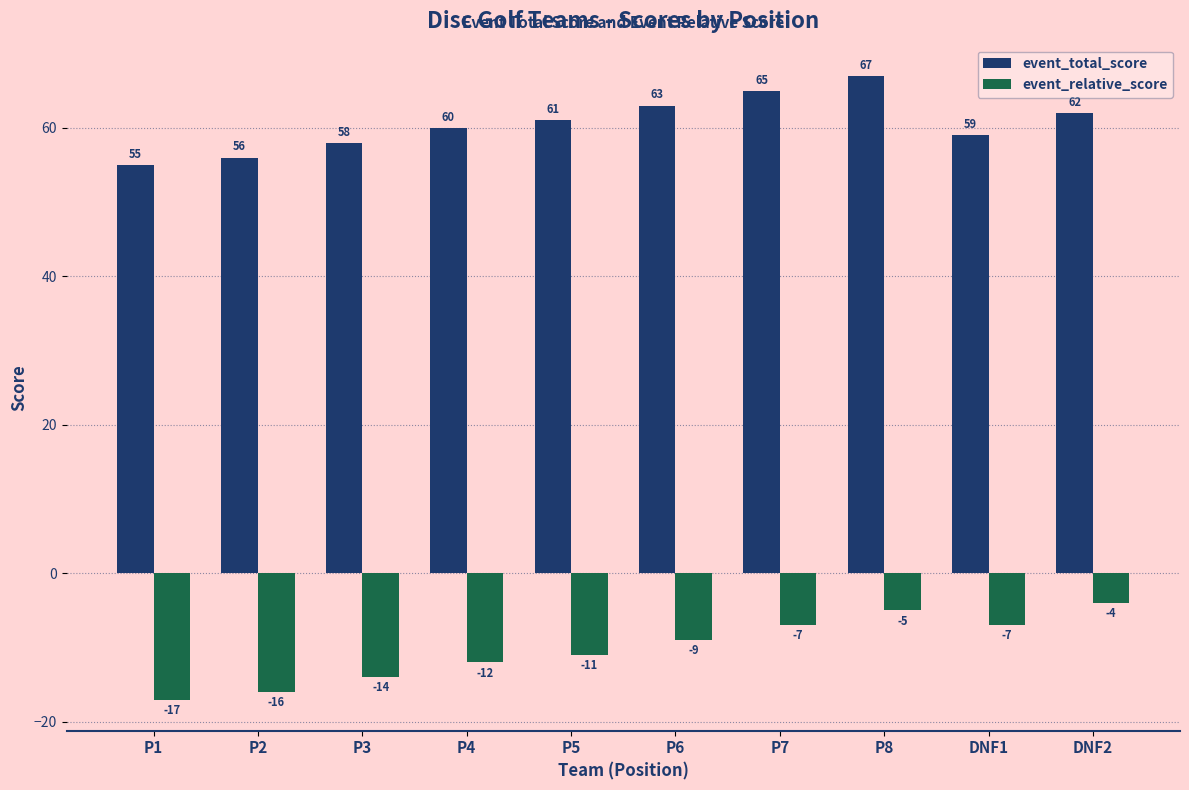

What is the sum of all event_total_score values?

606